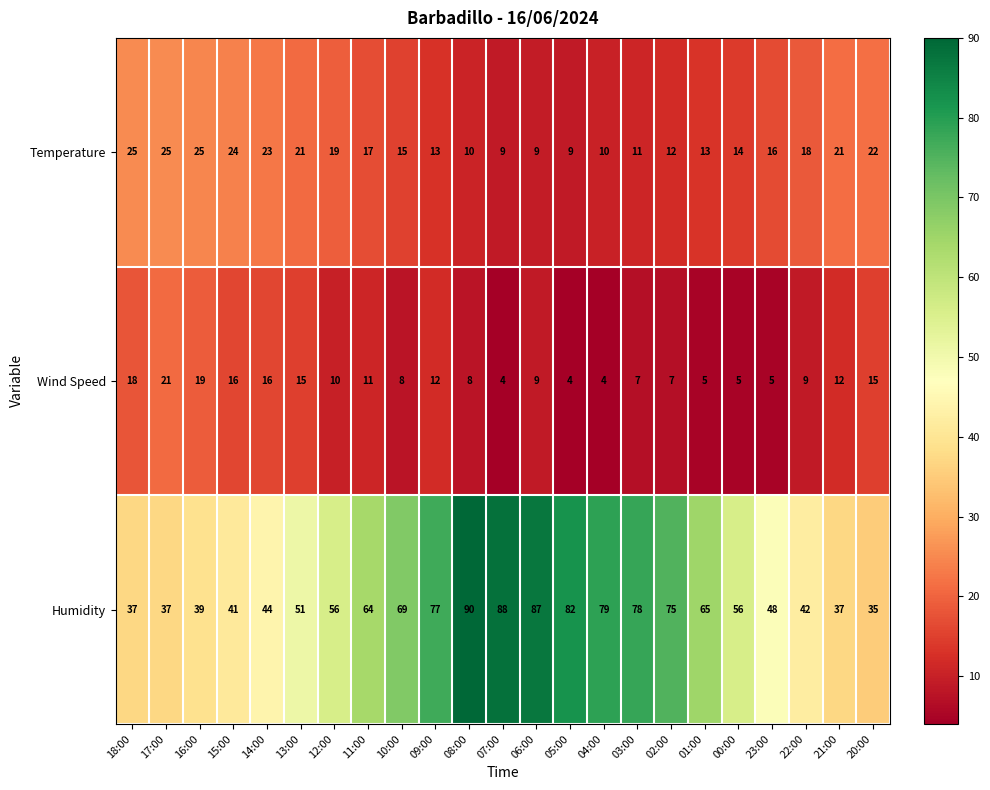

Which series has the widest spread of values?

Humidity